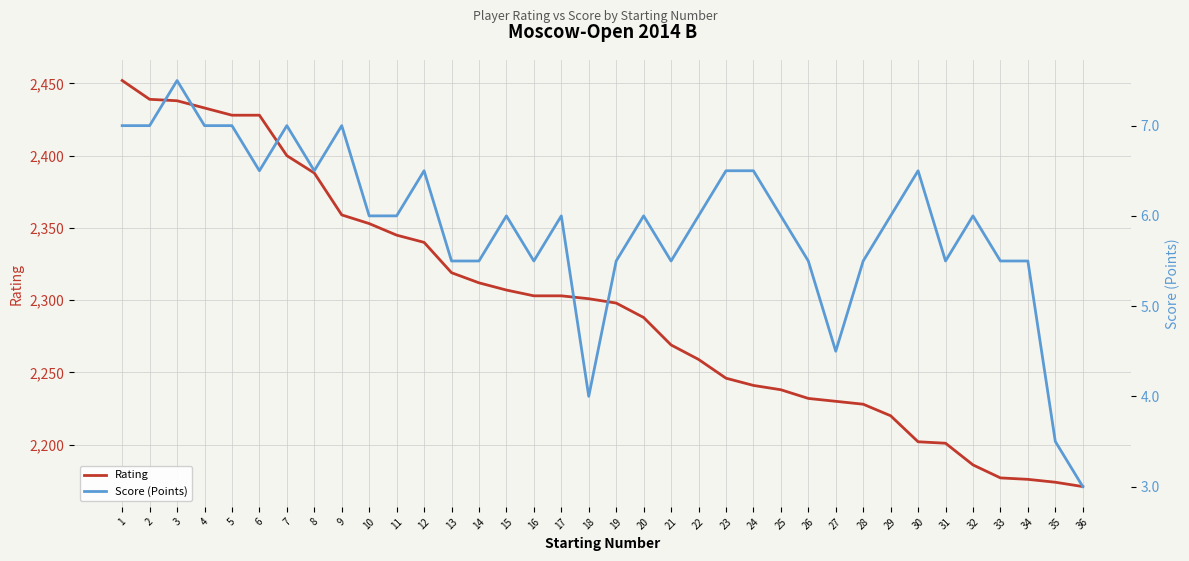

Between 5 and 14, which is larger?

5